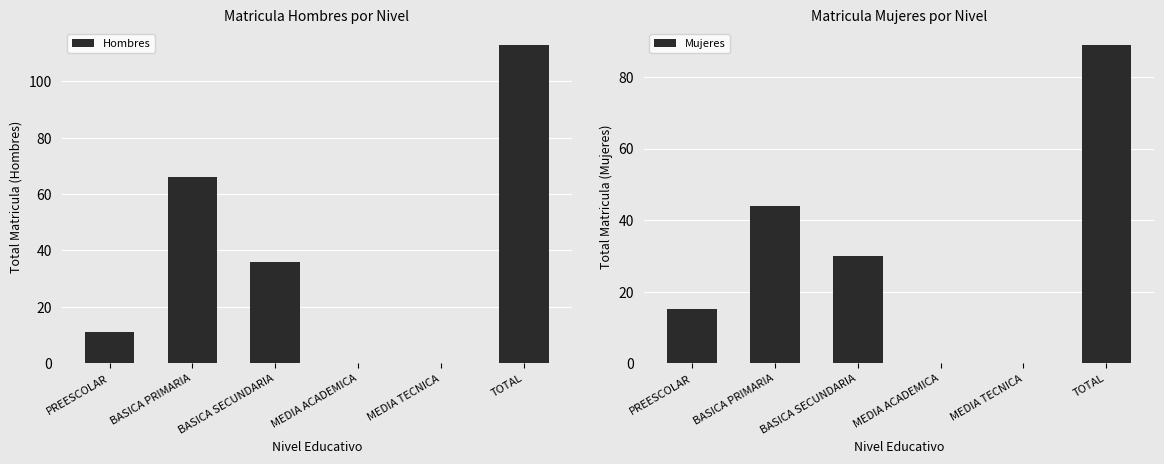

Rank the categories by Mujeres value from highest to lowest.

TOTAL, BASICA PRIMARIA, BASICA SECUNDARIA, PREESCOLAR, MEDIA ACADEMICA, MEDIA TECNICA